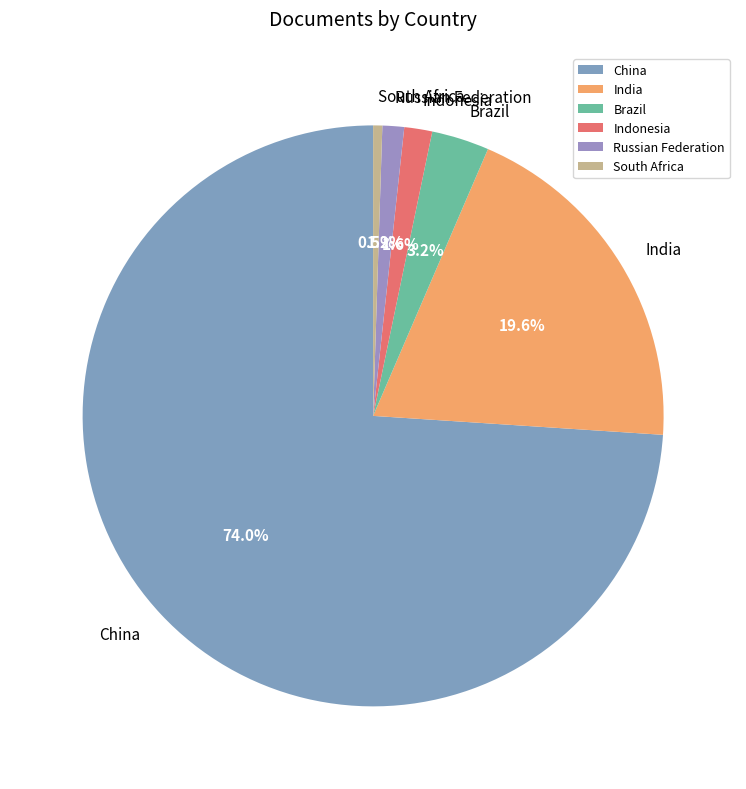

To the nearest percent, what portion does Brazil represent?

3%